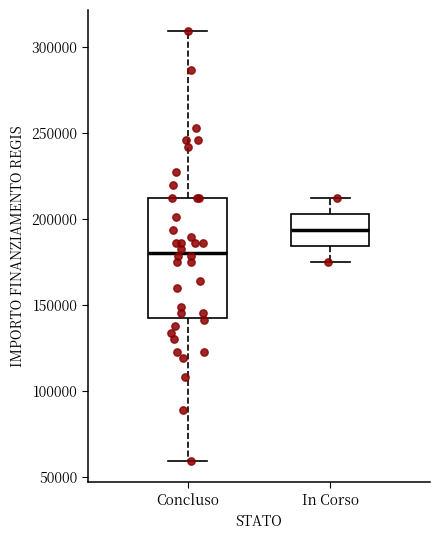

Comparing the boxes themselves (not the whiskers), which one is the tallest?

Concluso